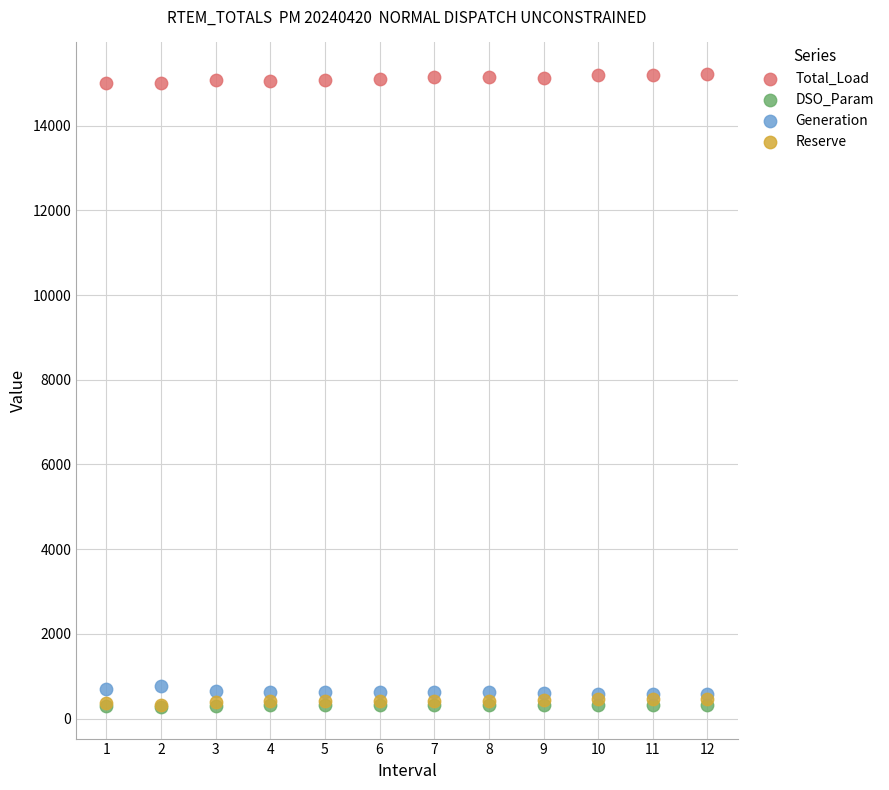

Which series reaches the maximum Y coordinate?

Total_Load